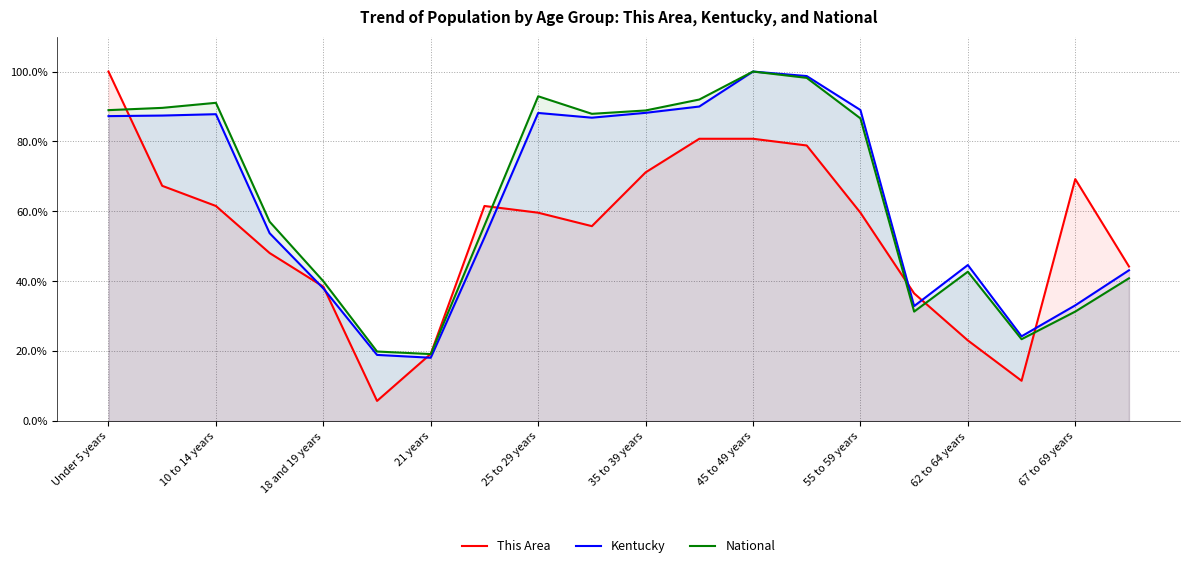

What is the average value of the National series?

63.9